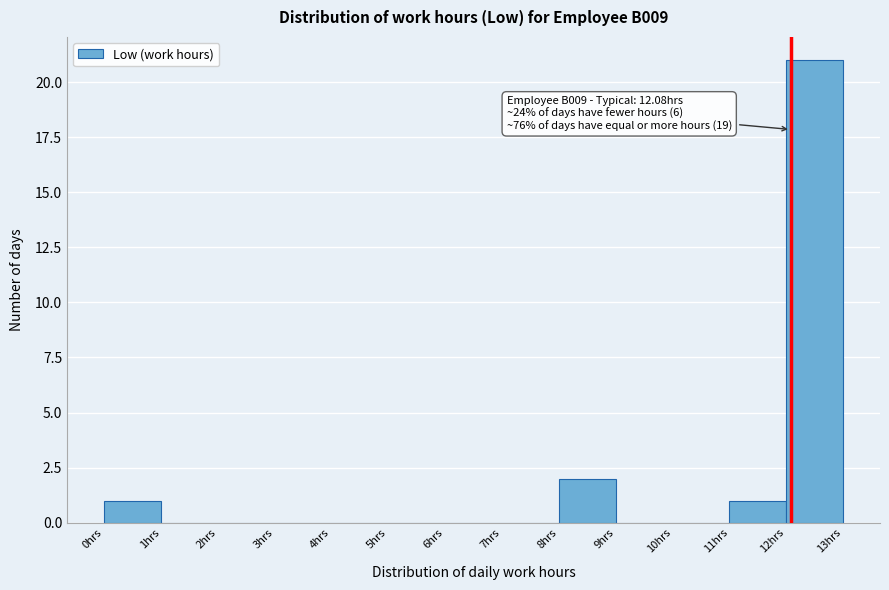

Over which range of the x-axis is the bar tallest?

12 to 13